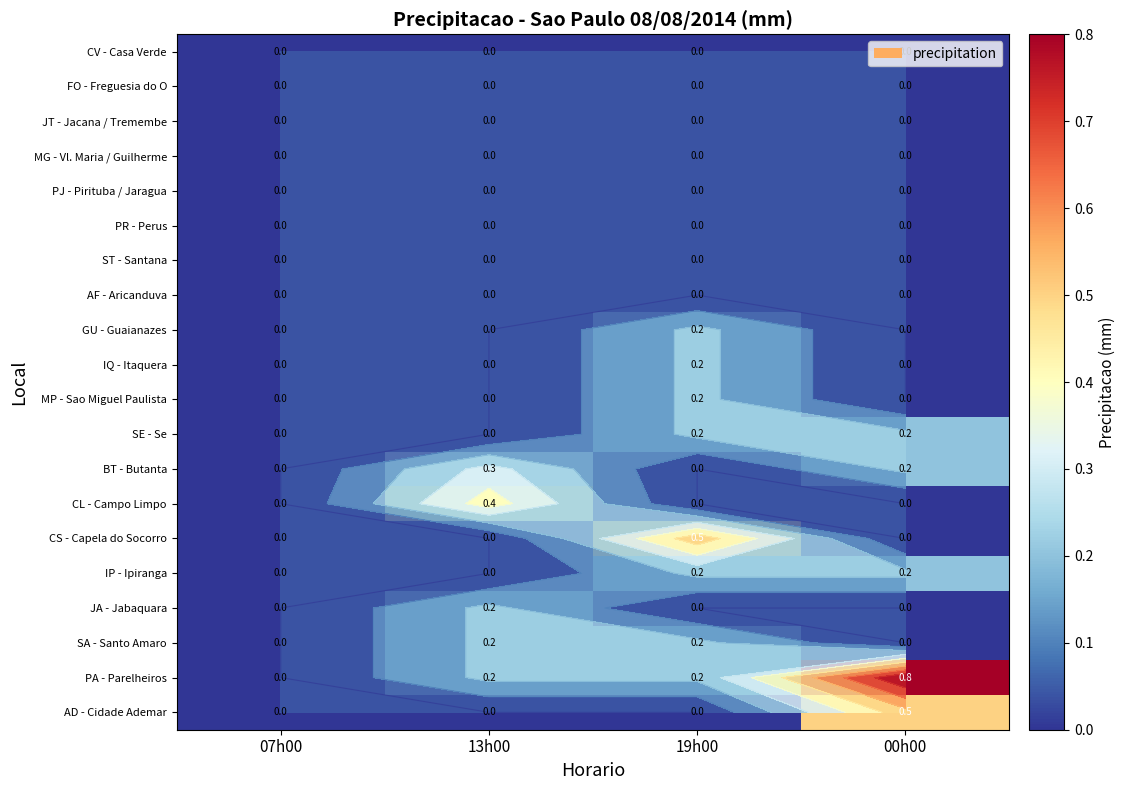

At which category is the sum across all series the highest?

19h00